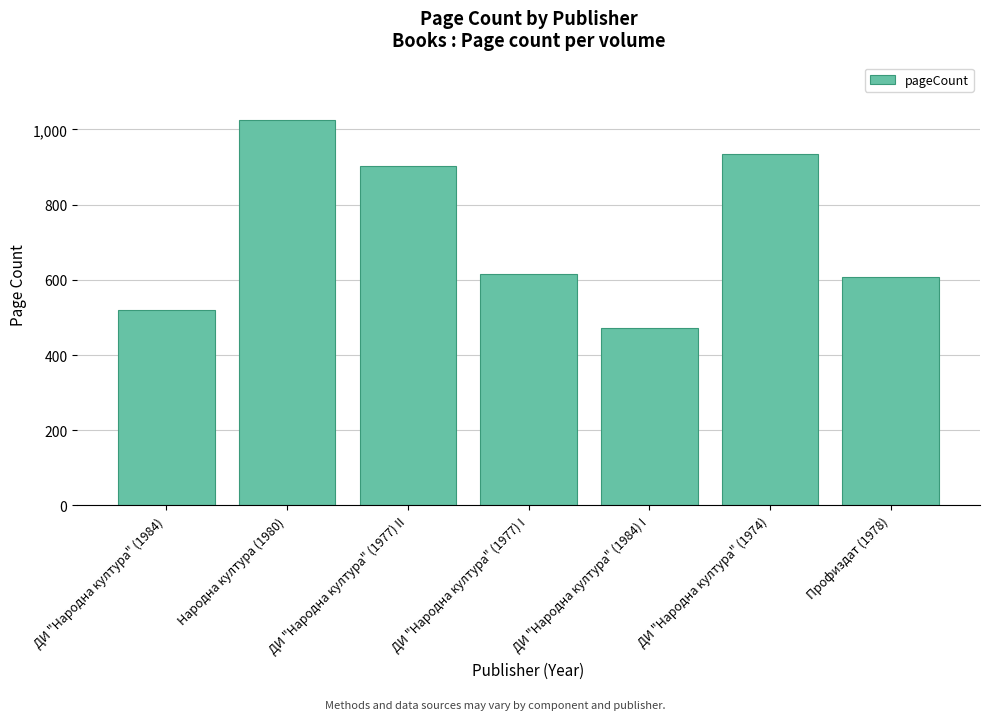

What is the value of the 1st bar from the left?

520